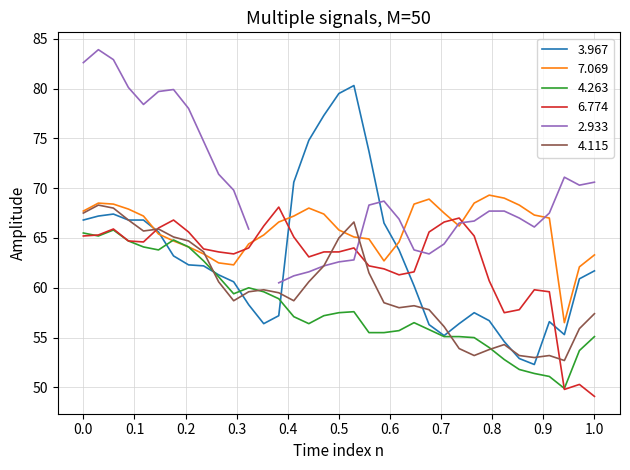

What is the minimum value shown in the chart?

49.1